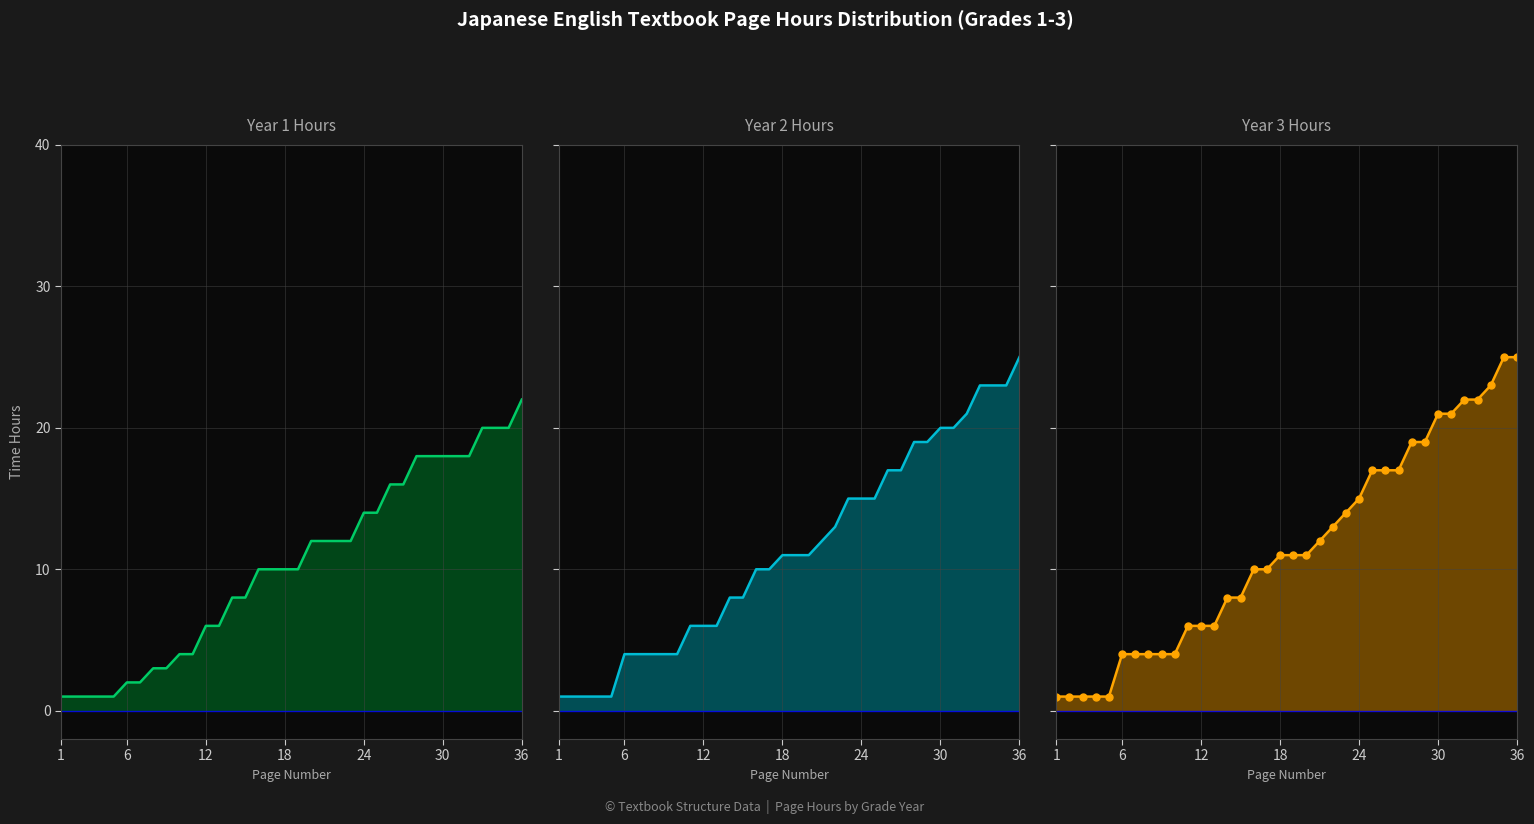

Is the value of Year 1 Hours (col_4) line at 35 greater than the value of Year 2 Hours (col_11) line at 27?

Yes